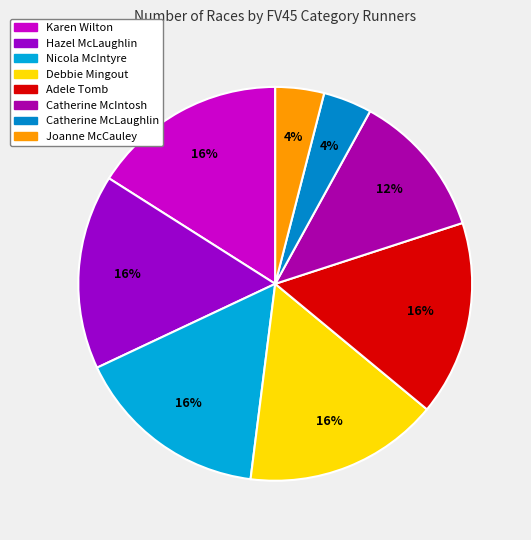

To the nearest percent, what is the average slice percentage?

12%